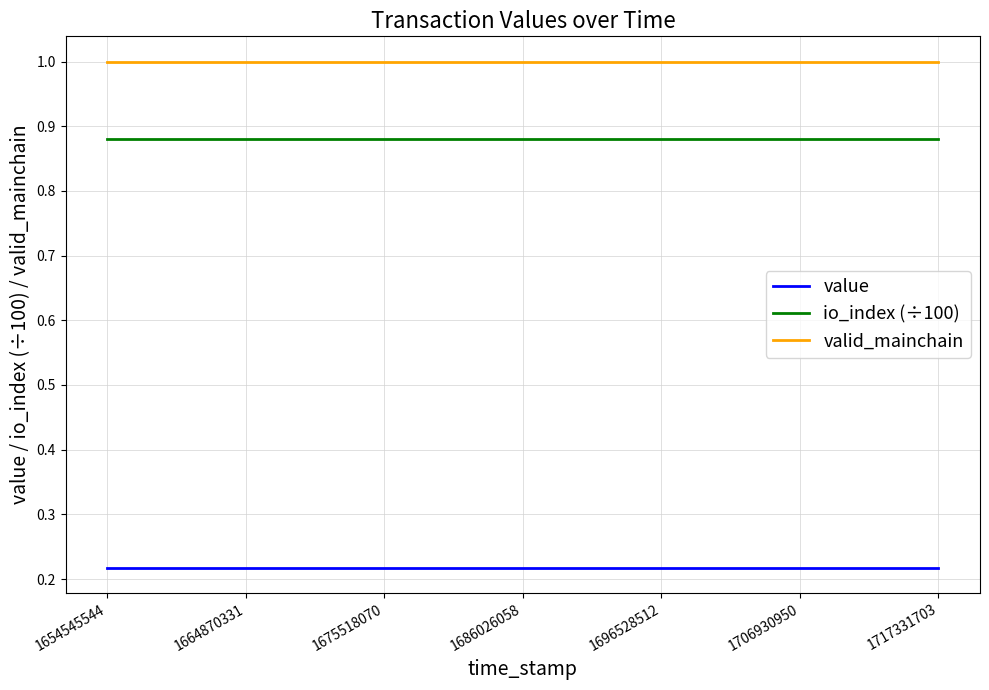

Rank the series by their maximum value, from highest to lowest.

valid_mainchain, io_index (÷100), value